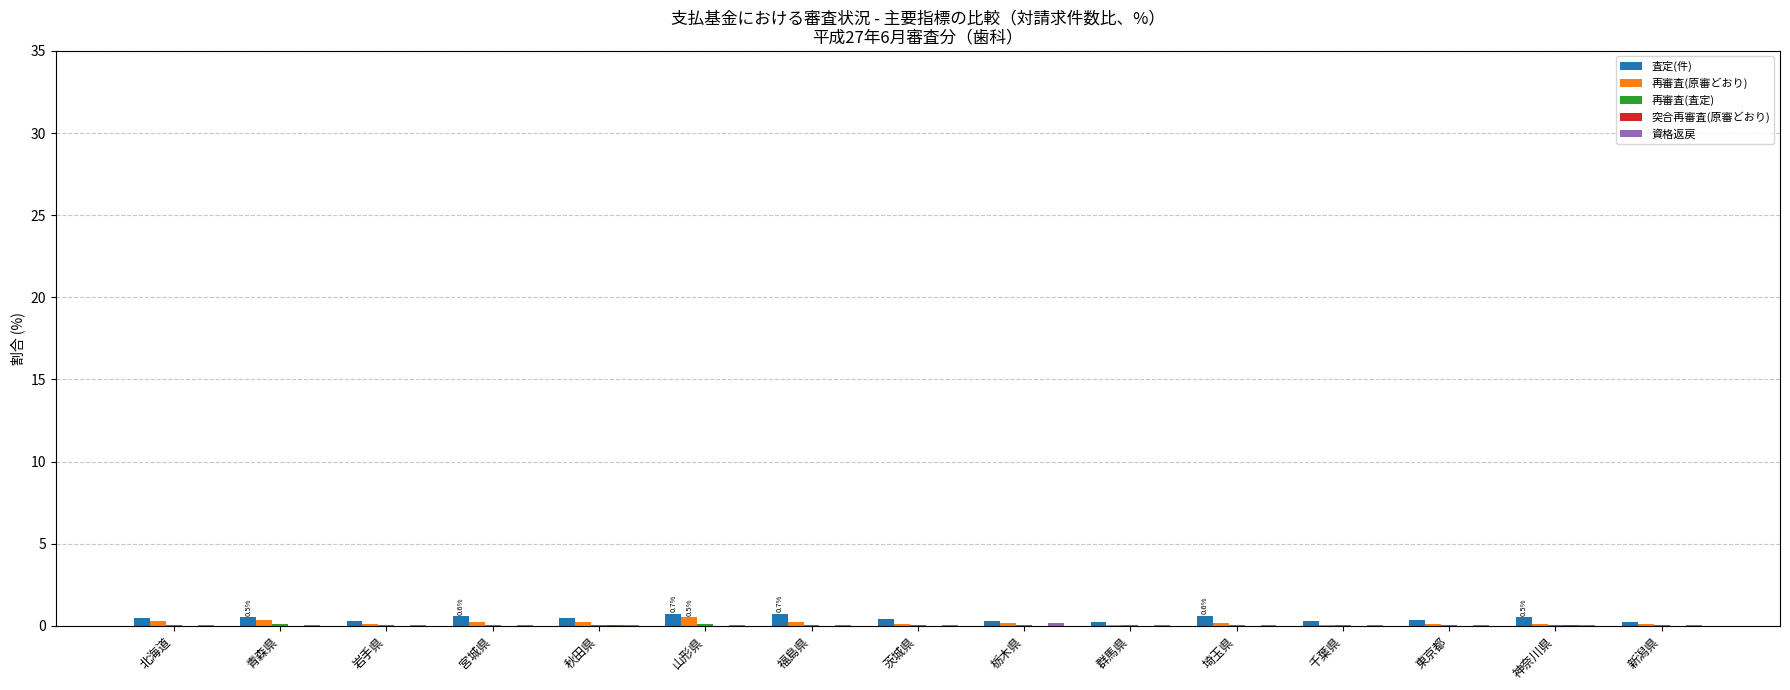

Count the number of categories in the chart.

15